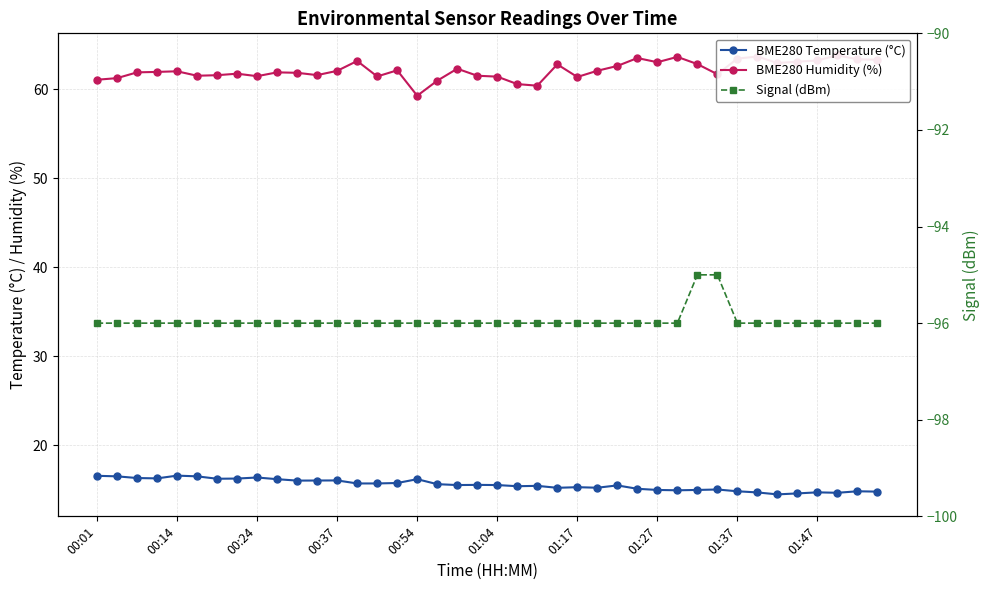

The value of BME280 Humidity (%) at 01:27 is 84.7. True or false?

False